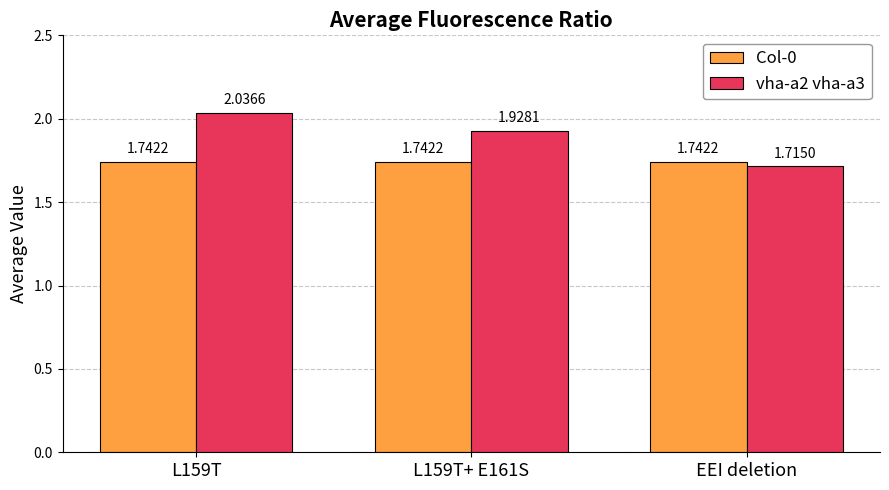

Between L159T and L159T+ E161S, which series saw the biggest shift?

vha-a2 vha-a3